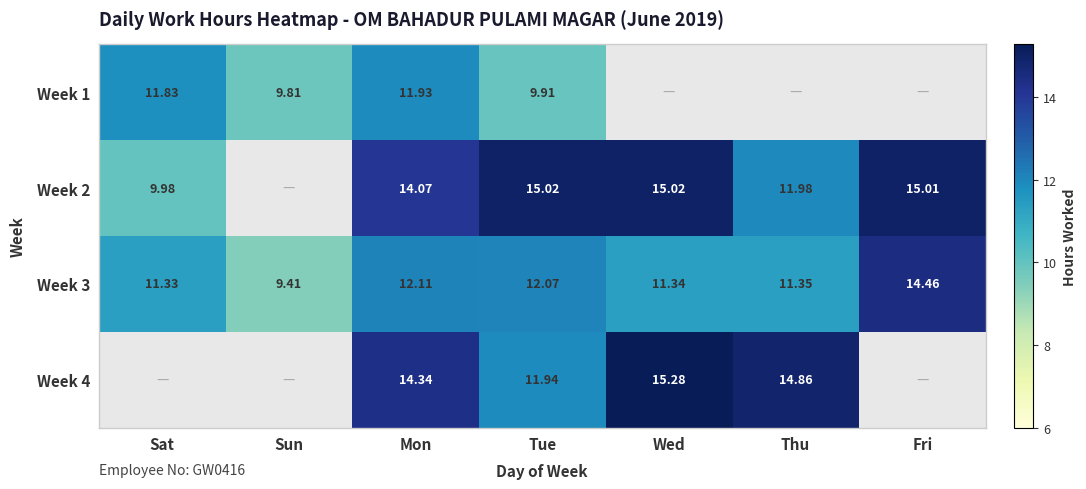

At which label is Week 3 closest to 11?

Sat